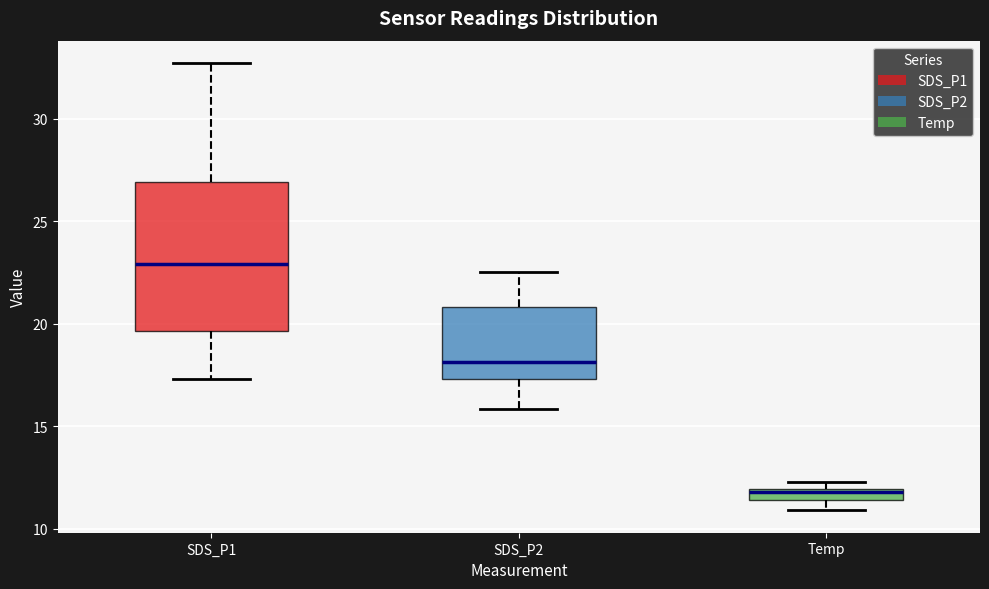

Which box has the highest median line?

SDS_P1